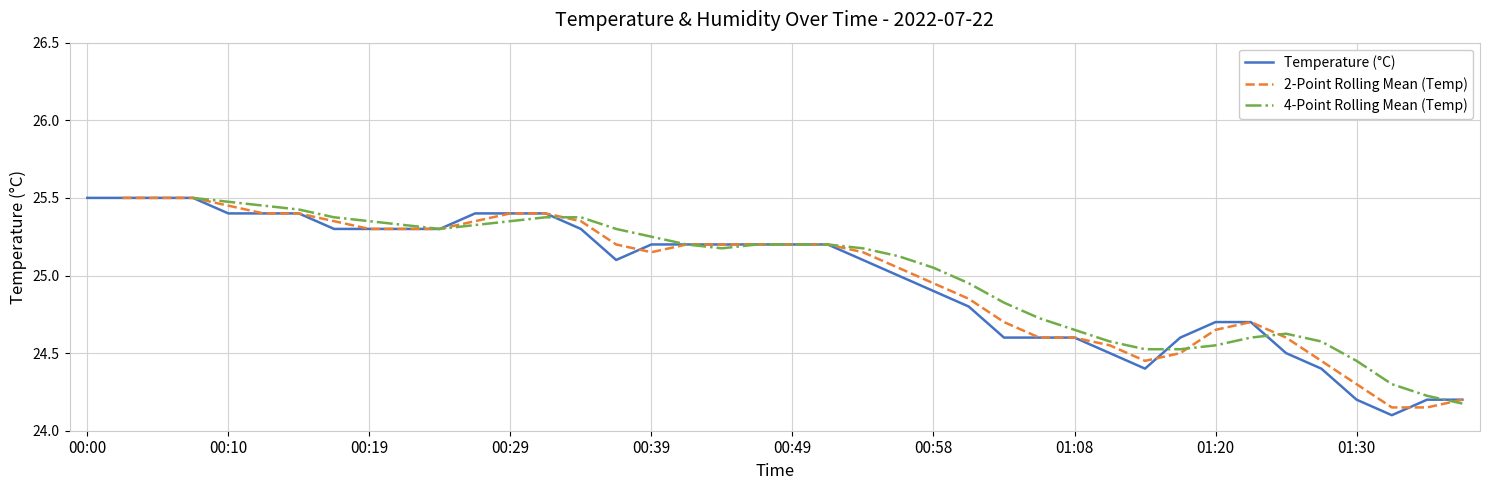

How many points are lower than both their immediate neighbors (excluding endpoints)?

3